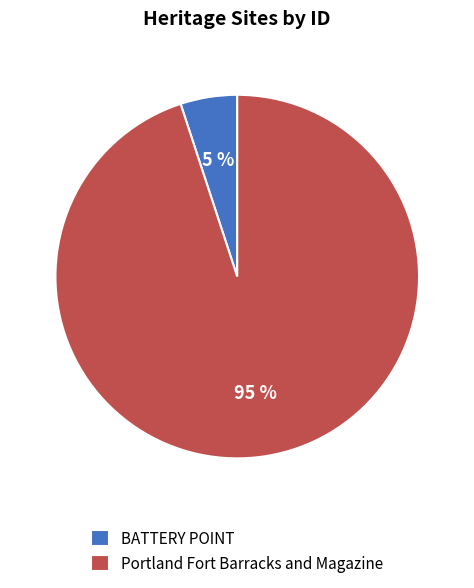

To the nearest percent, what is the average slice percentage?

50%